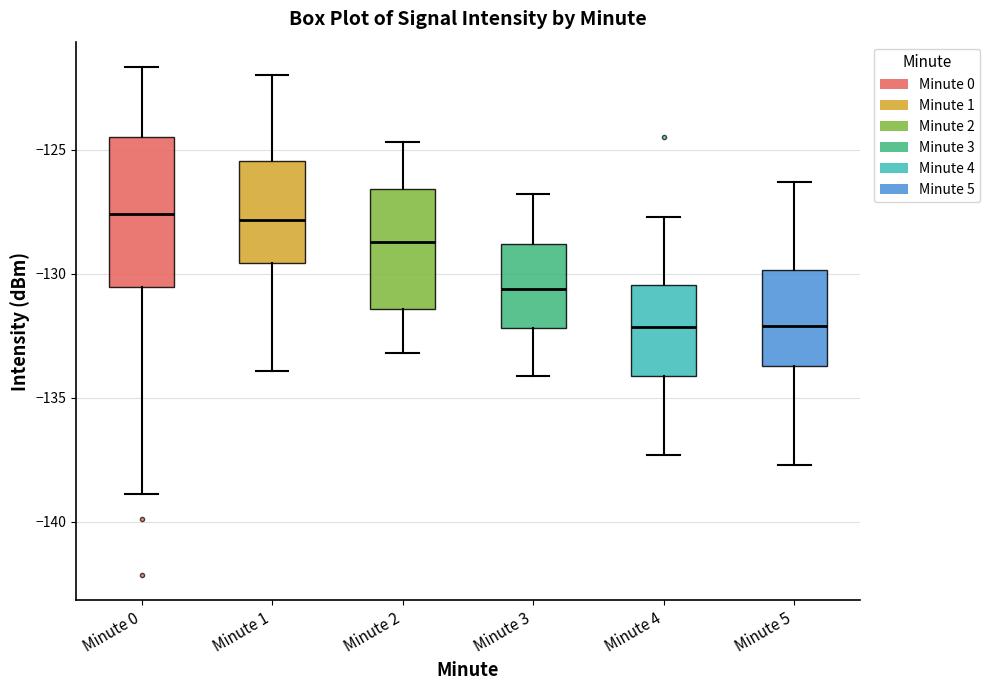

Comparing the boxes themselves (not the whiskers), which one is the tallest?

Minute 0